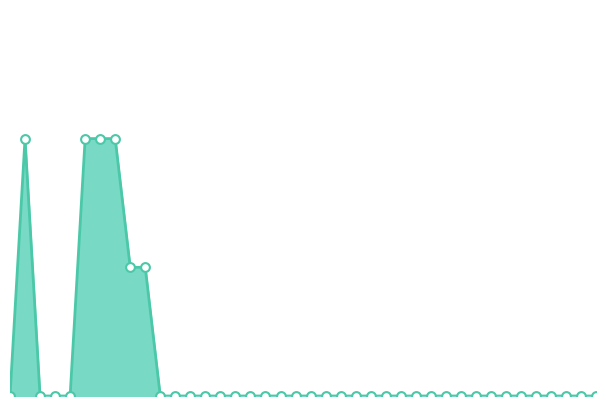

How many lines are shown in the chart?

1